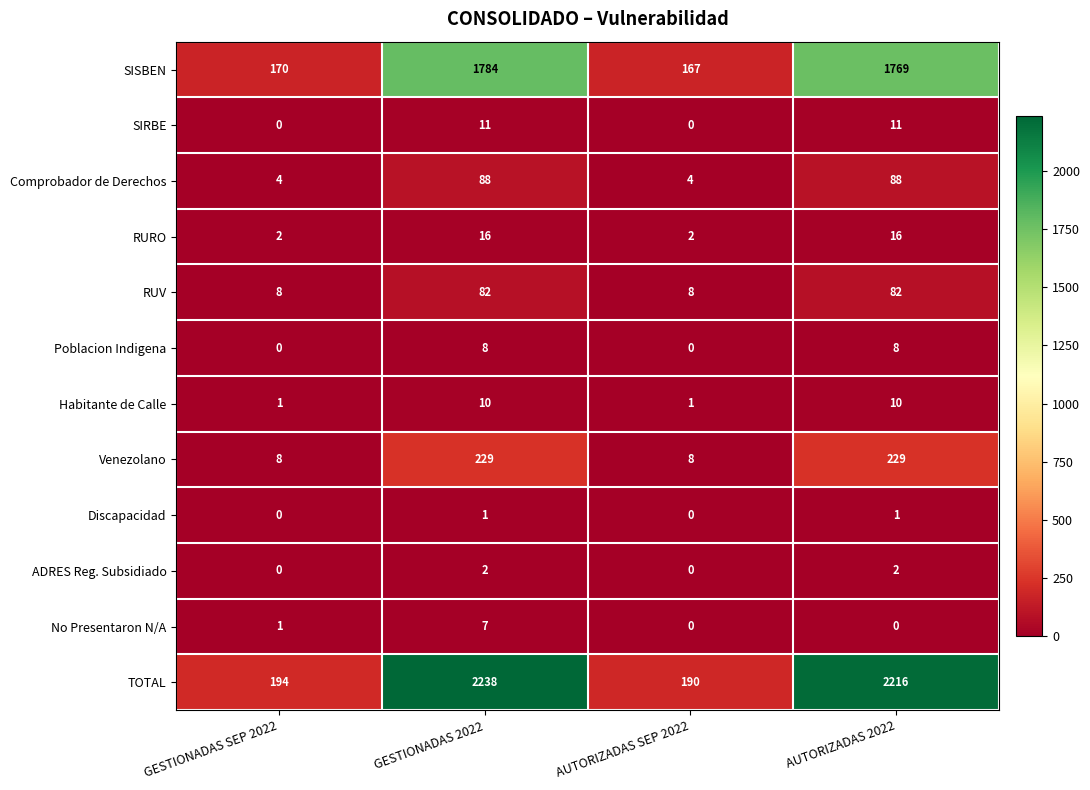

The SIRBE series shows 0 at GESTIONADAS SEP 2022. True or false?

True